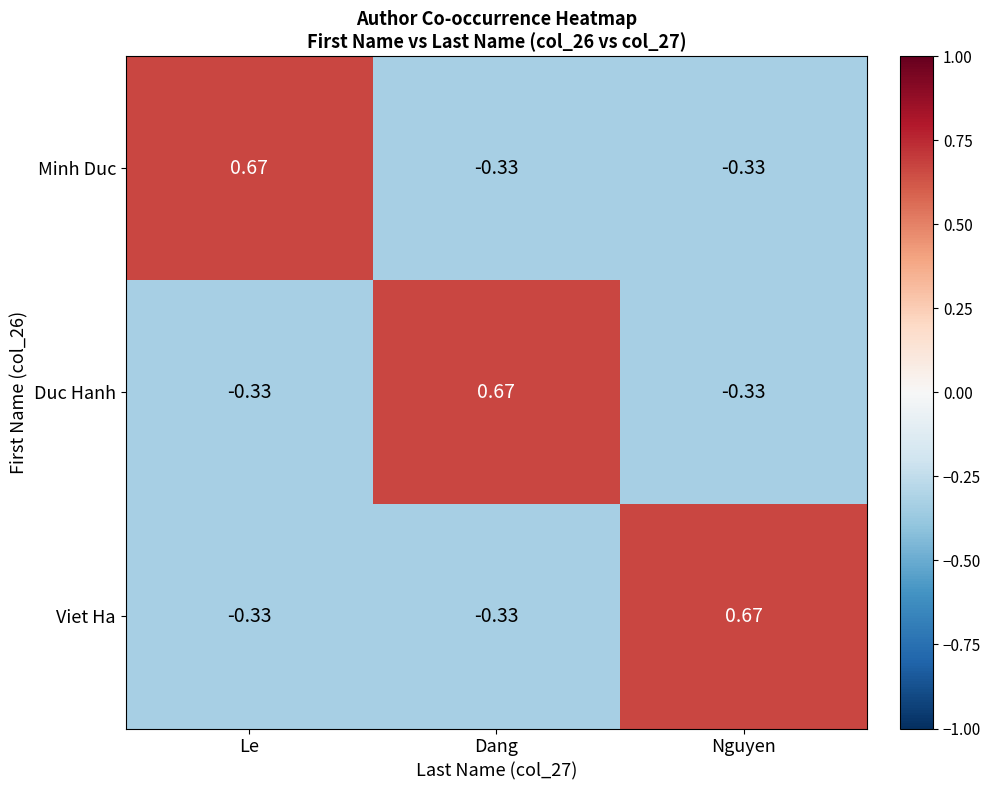

Which category has the highest value in the Duc Hanh series?

Dang